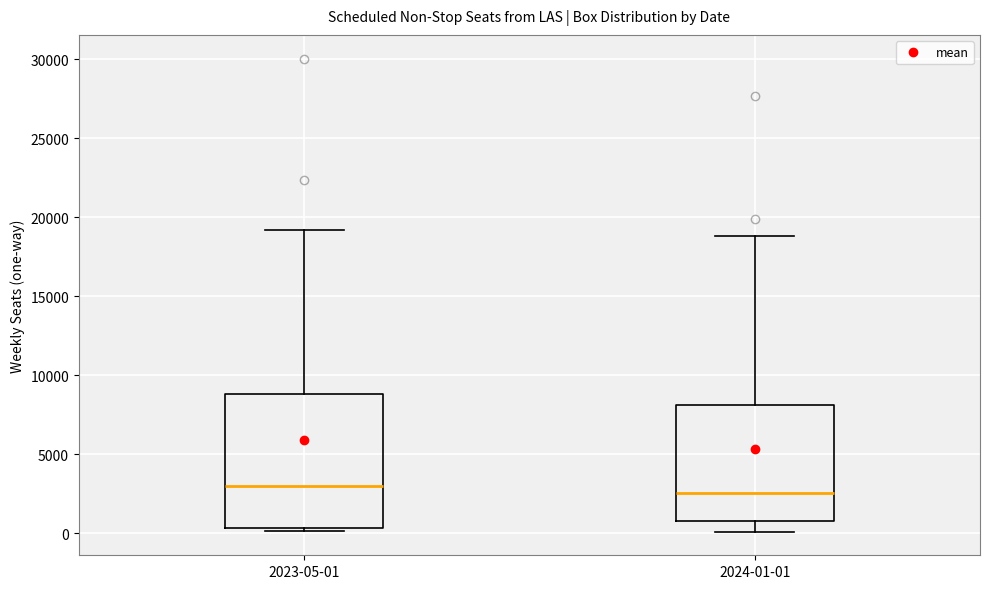

Reading left to right, read every box against the y-axis: the position of its median line, the range the box covers, and the ends of its whiskers. The values are not printed on the chart, so give them approximately, as read against the axis.

2023-05-01: median 3000, box 500 to 9000, whiskers 0 to 19000
2024-01-01: median 2500, box 500 to 8000, whiskers 0 to 19000